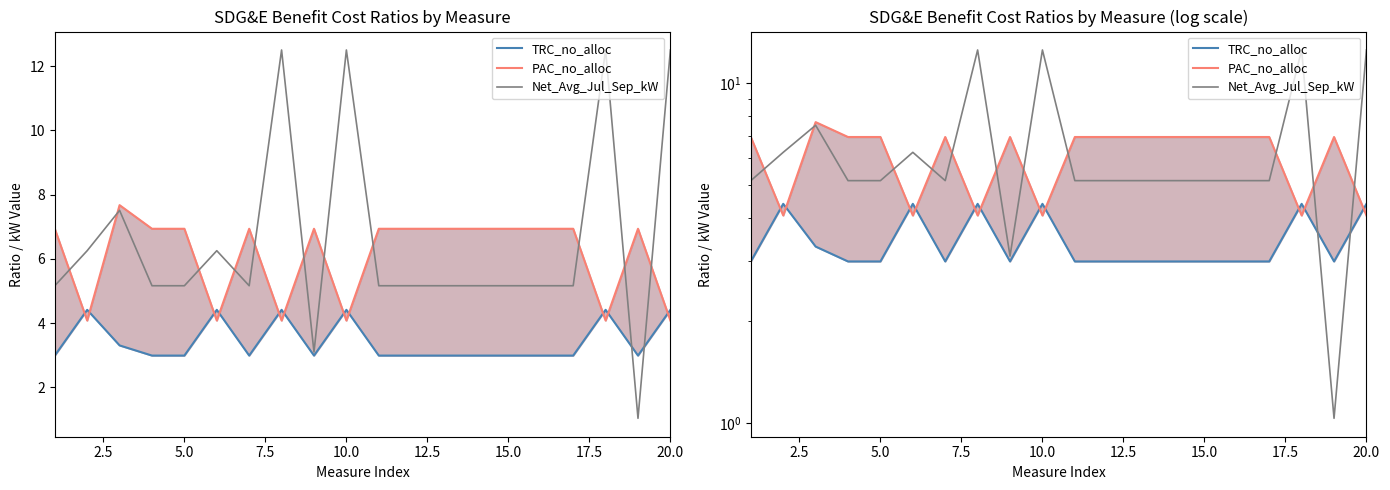

True or false: PAC_no_alloc has more than 2 points higher than both neighbors.

True